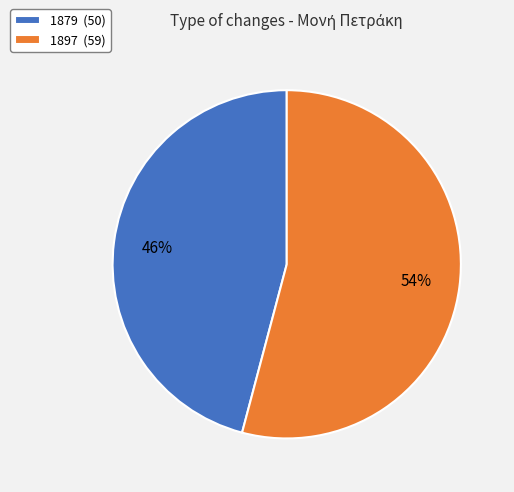

Is the sum of 1879 (50) and 1897 (59) greater than half?

Yes